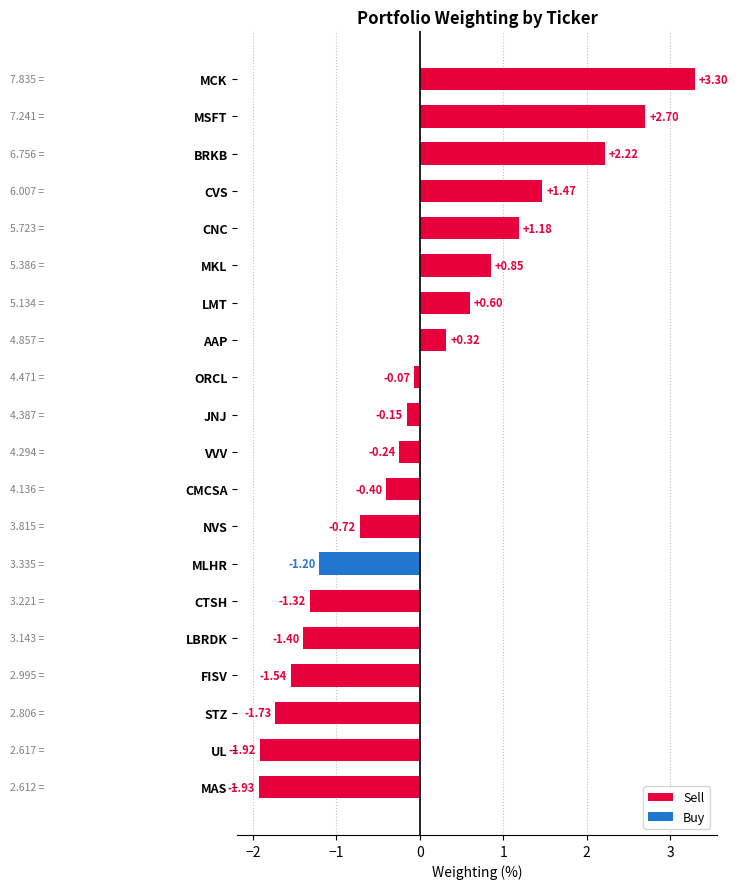

At which category does the chart reach its minimum across all series?

MAS